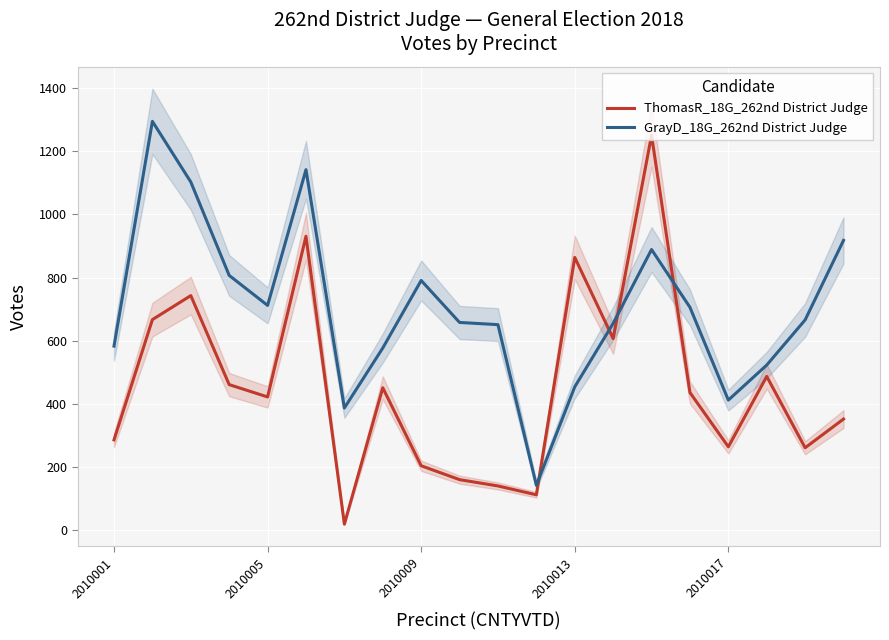

Which series changed the most between 6 and 7?

ThomasR_18G_262nd District Judge